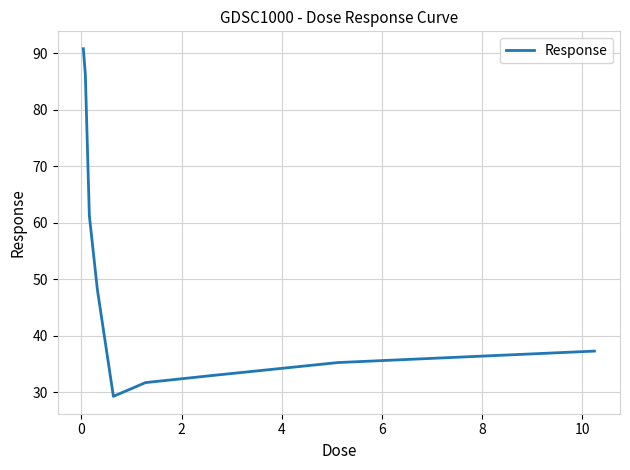

Reading left to right, transcribe all the data shown in this chart.

90.8	86.3	61.3	48.2	29.3	31.7	32.9	35.3	37.3